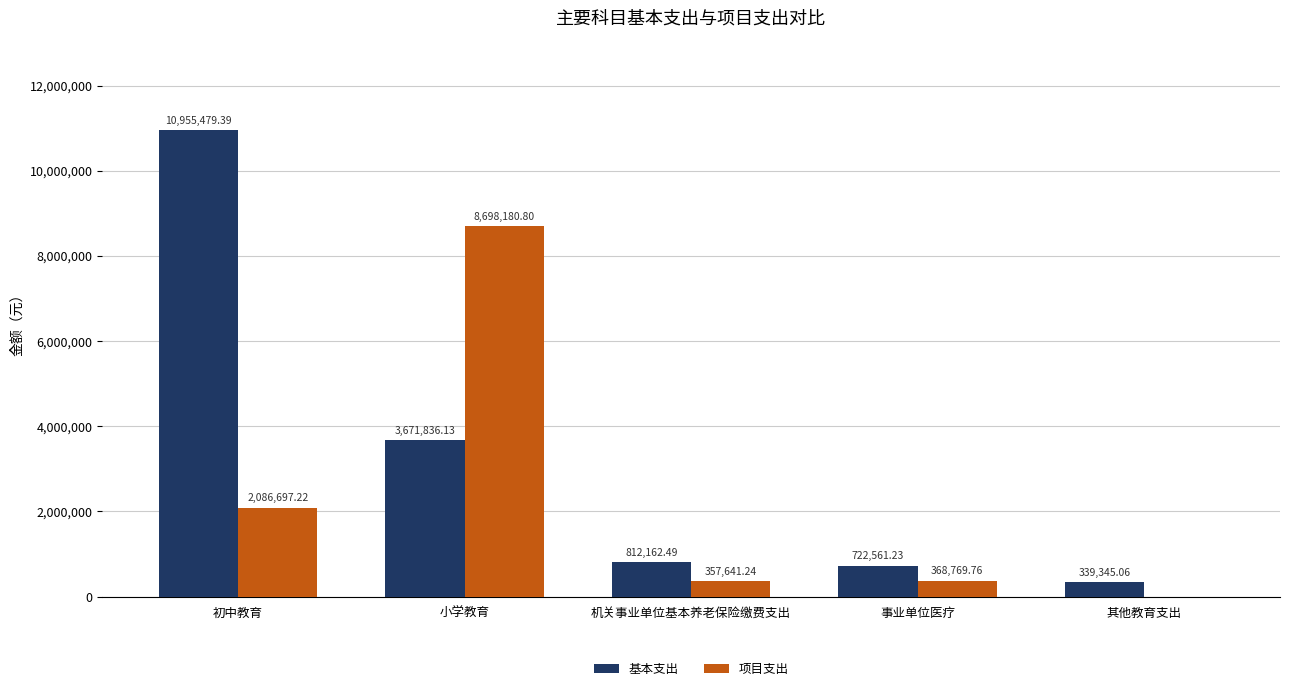

At which category does the chart reach its peak across all series?

初中教育